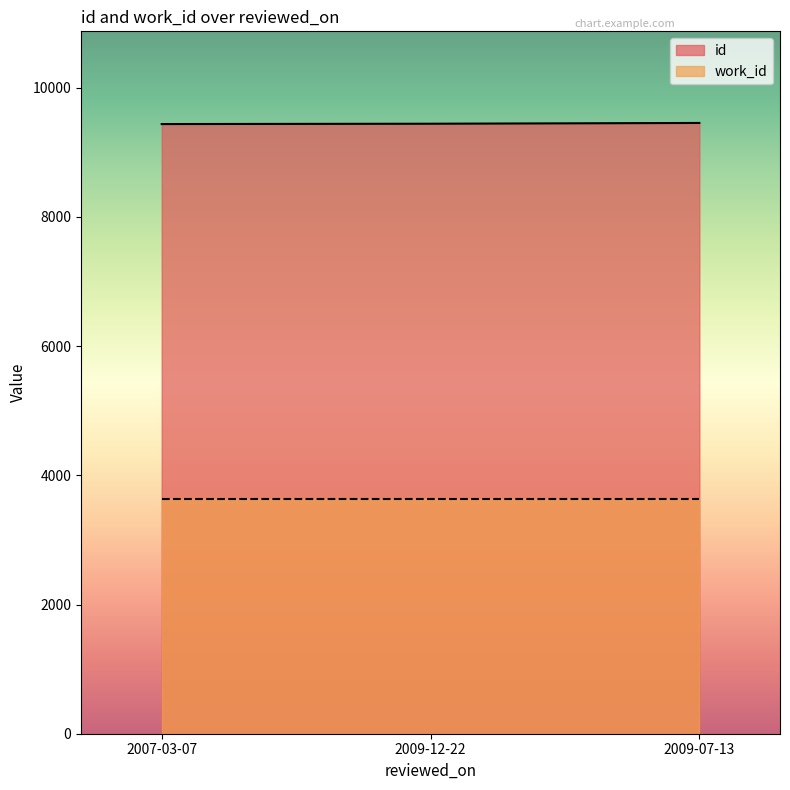

List the labels in order of value, smallest first.

2007-03-07, 2009-12-22, 2009-07-13